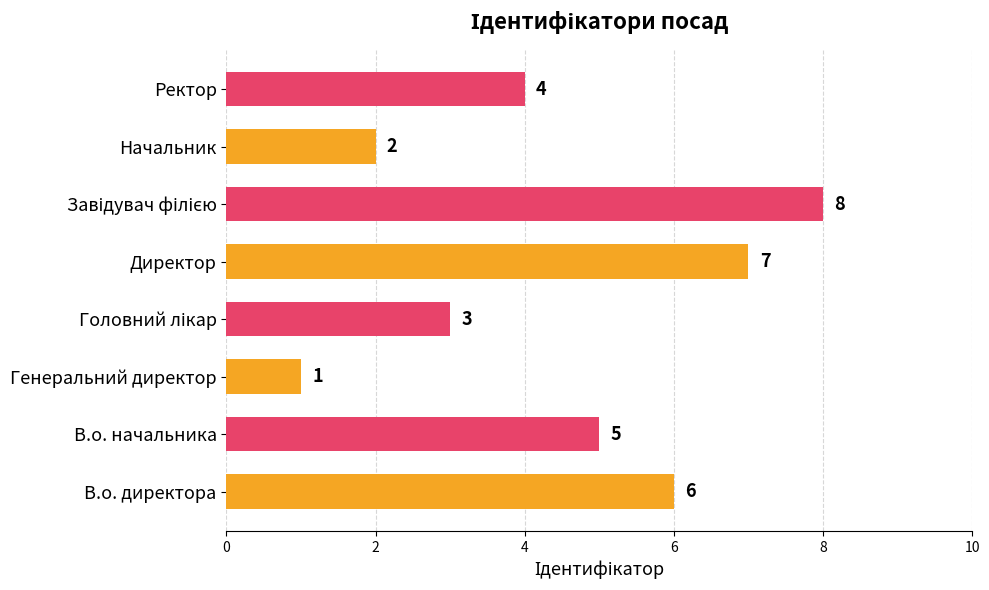

What is the maximum value shown in the chart?

8